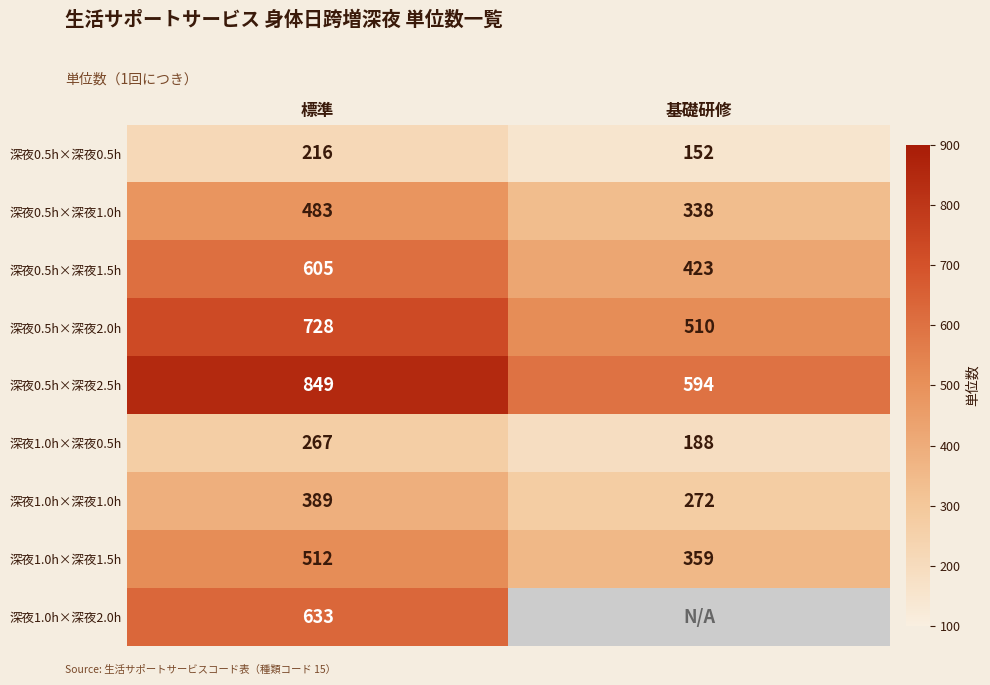

List the labels in order of 深夜0.5h×深夜0.5h value, largest first.

標準, 基礎研修